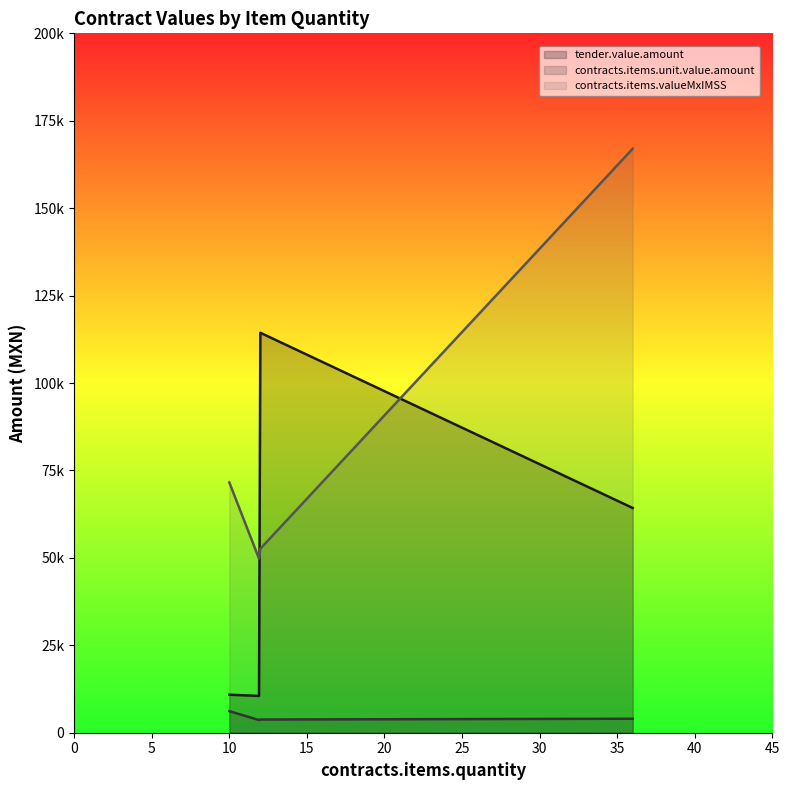

Is it true that contracts.items.unit.value.amount equals 6170.2 at 10?

True